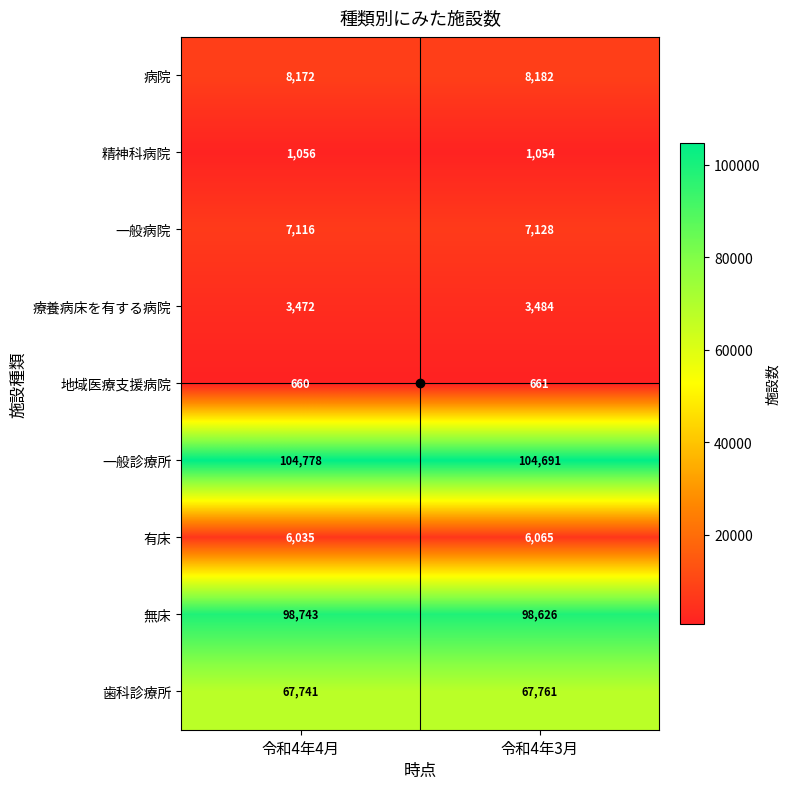

Rank the series at 令和4年3月 from highest to lowest value.

一般診療所, 無床, 歯科診療所, 病院, 一般病院, 有床, 療養病床を有する病院, 精神科病院, 地域医療支援病院